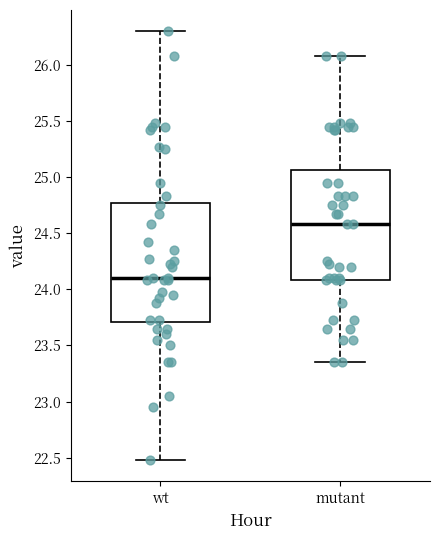

Reading left to right, transcribe this box plot: for each box, give where its median line is, the range the box spans, and where its two whiskers end, as read against the y-axis. The values are not printed on the chart, so give them approximately, as read against the axis.

wt: median 24.10, box 23.70 to 24.75, whiskers 22.50 to 26.30
mutant: median 24.60, box 24.10 to 25.05, whiskers 23.35 to 26.10